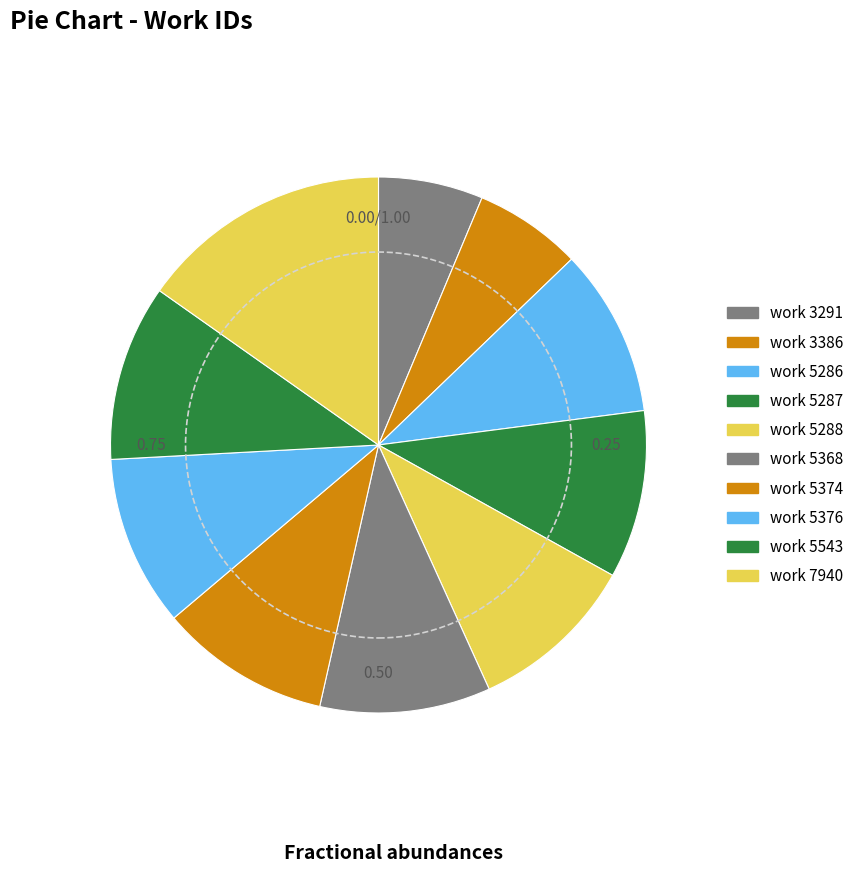

How many segments does this pie chart have?

10